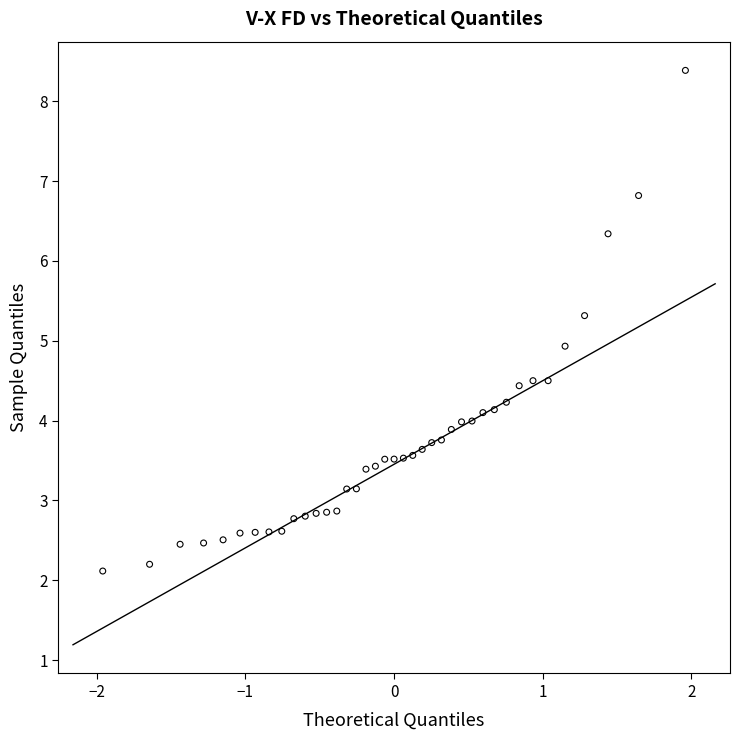

What is the range of Y values (max minus min)?

6.3